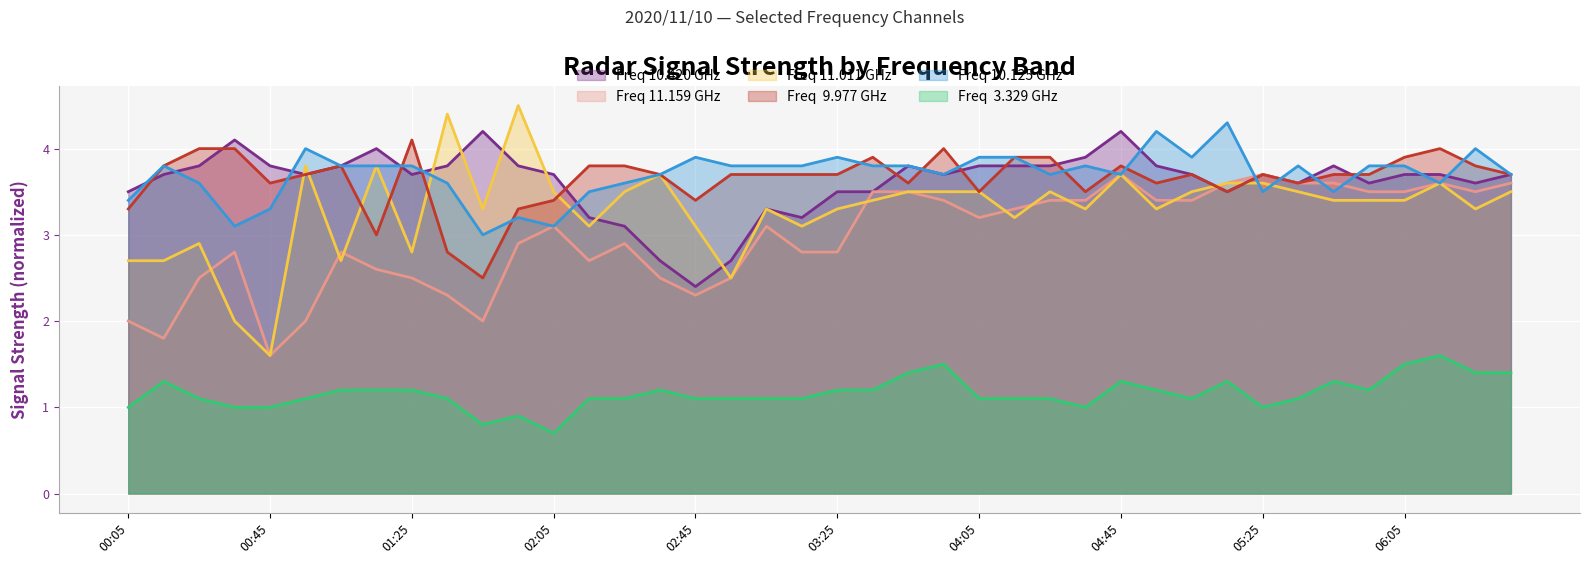

How many lines are shown in the chart?

6